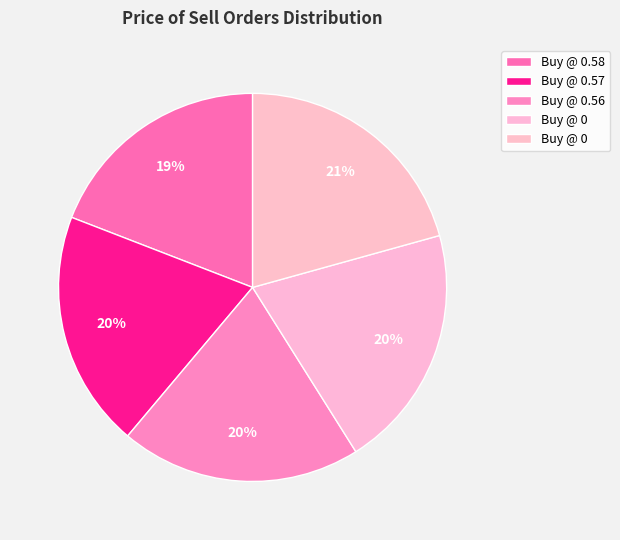

Is there a majority slice in this chart?

No